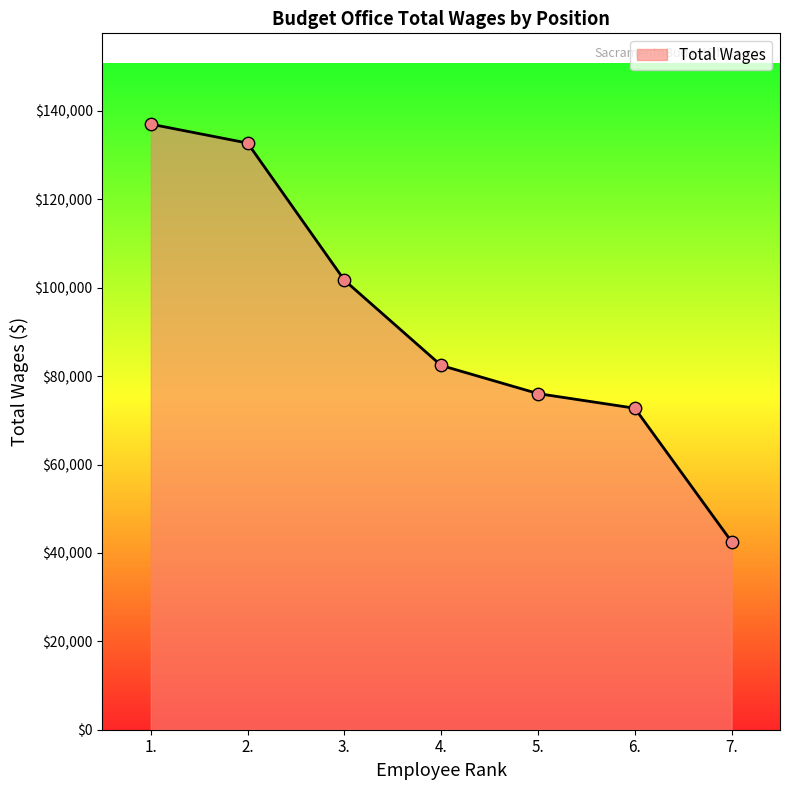

What is the change in value from 5. to 6.?

-3307